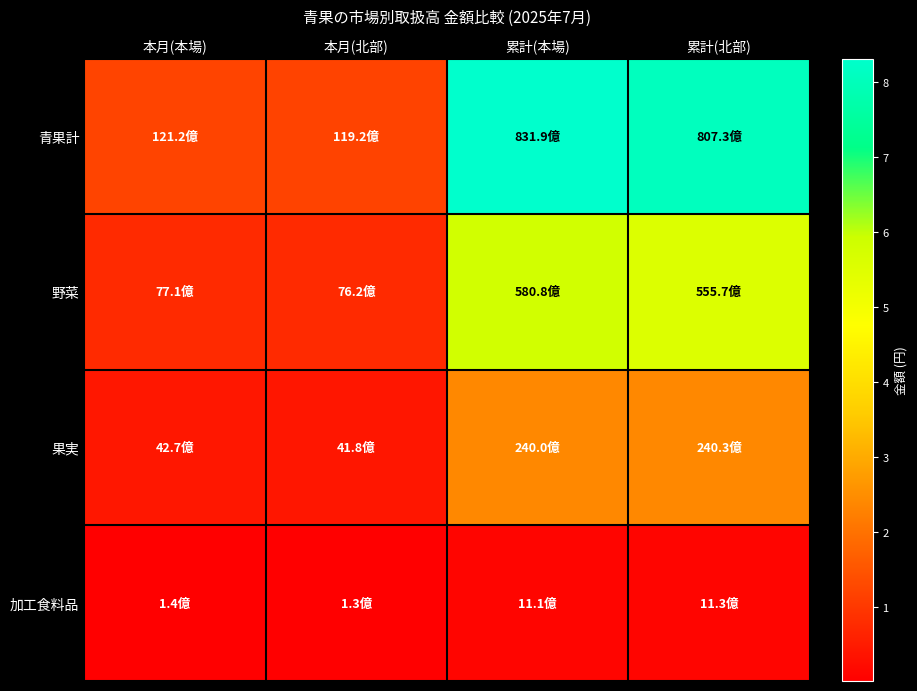

At which category is the sum across all series the highest?

累計(本場)